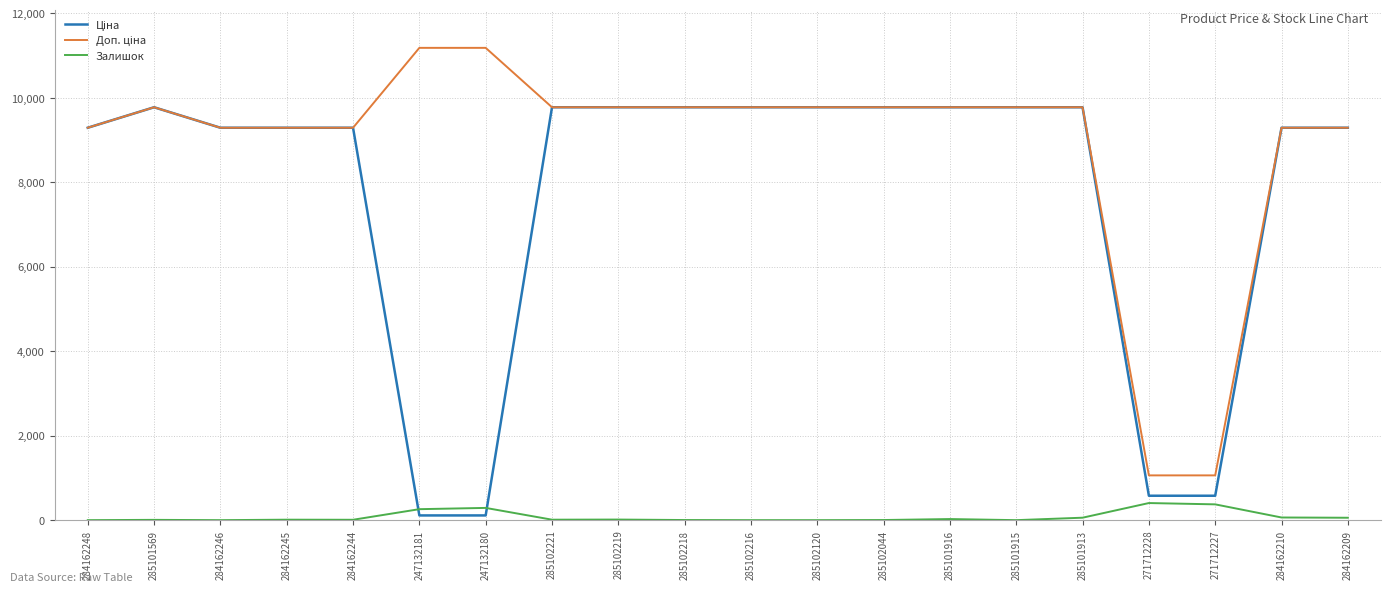

What is the maximum value for Залишок?

405.0